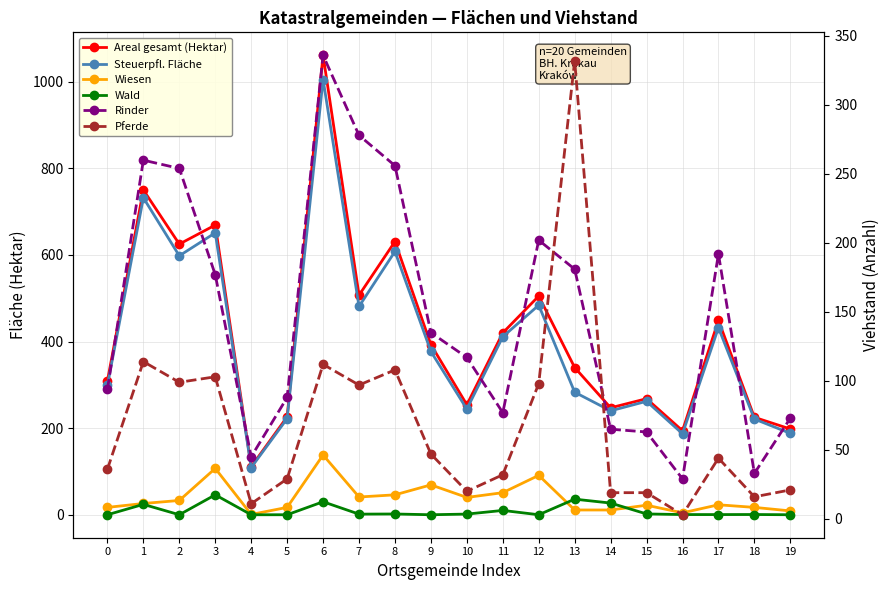

At which category is the sum across all series the highest?

6